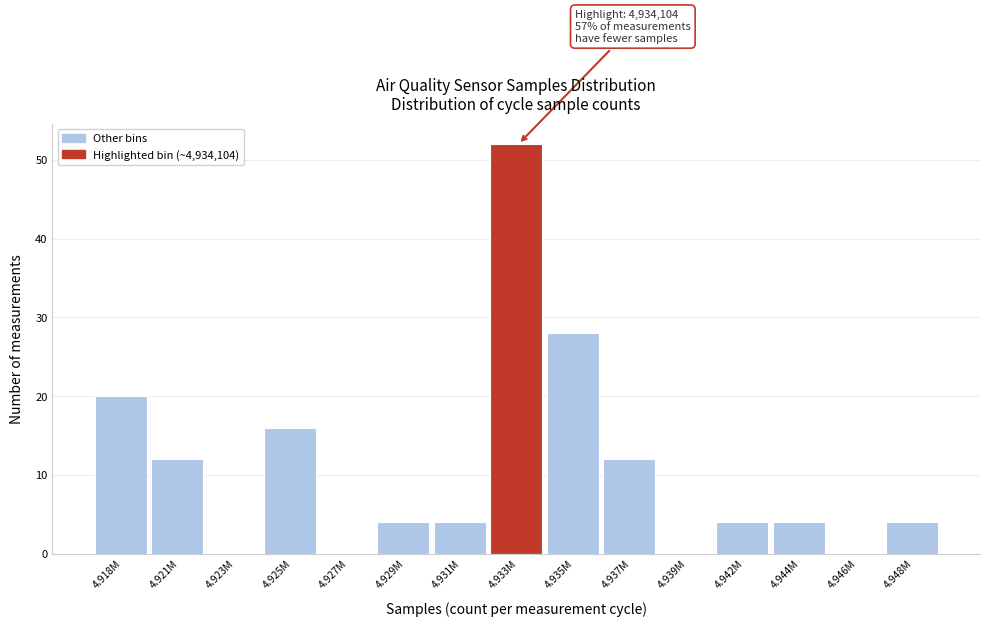

Reading left to right, transcribe all the data shown in this chart.

4.918M=20	4.921M=12	4.923M=0	4.925M=16	4.927M=0	4.929M=4	4.931M=4	4.933M=52	4.935M=28	4.937M=12	4.939M=0	4.942M=4	4.944M=4	4.946M=0	4.948M=4